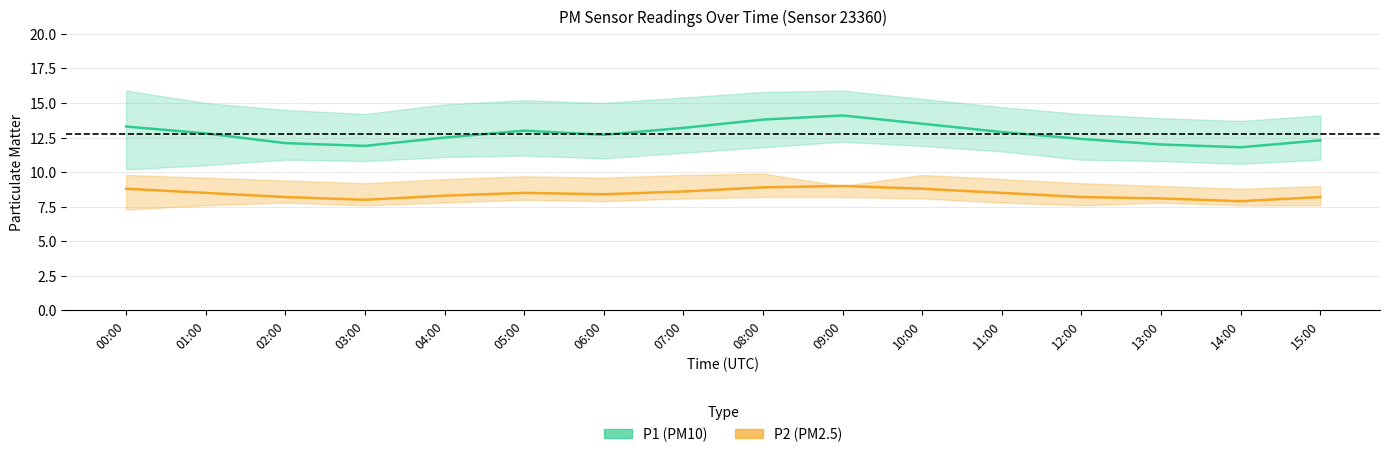

What value does the P2_upper series have at 01:00?

9.6